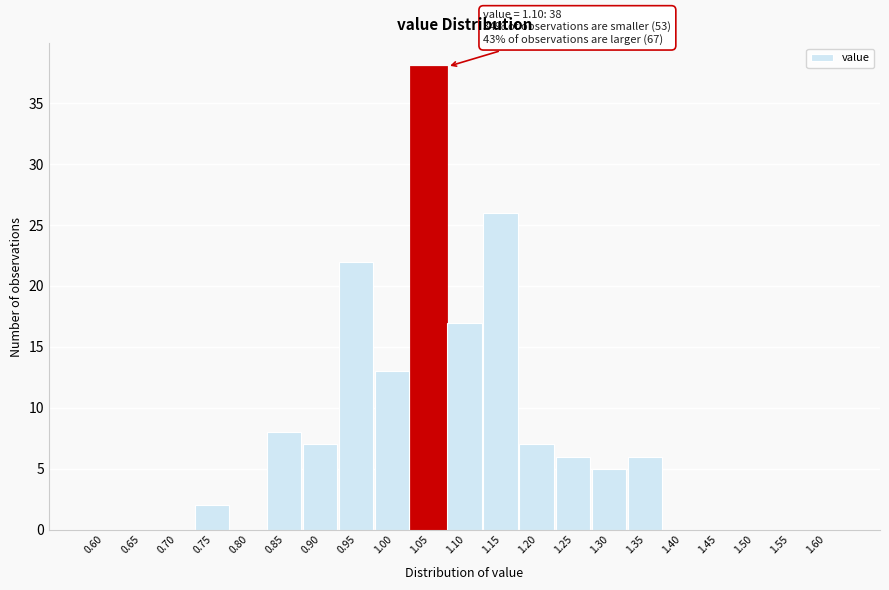

Reading left to right, what are all the values shown in this chart?

0.60=0	0.65=0	0.70=0	0.75=2	0.80=0	0.85=8	0.90=7	0.95=22	1.00=13	1.05=38	1.10=17	1.15=26	1.20=7	1.25=6	1.30=5	1.35=6	1.40=0	1.45=0	1.50=0	1.55=0	1.60=0